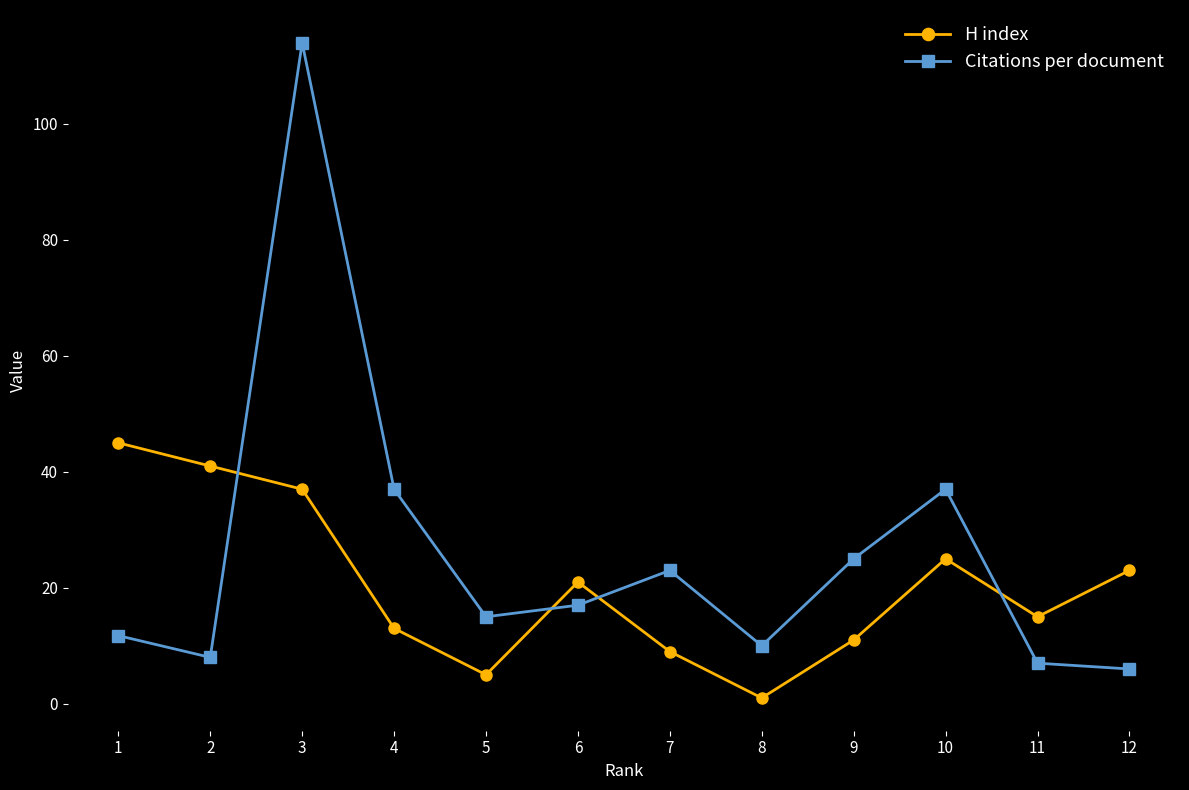

Which series changed the most between 7 and 11?

Citations per document